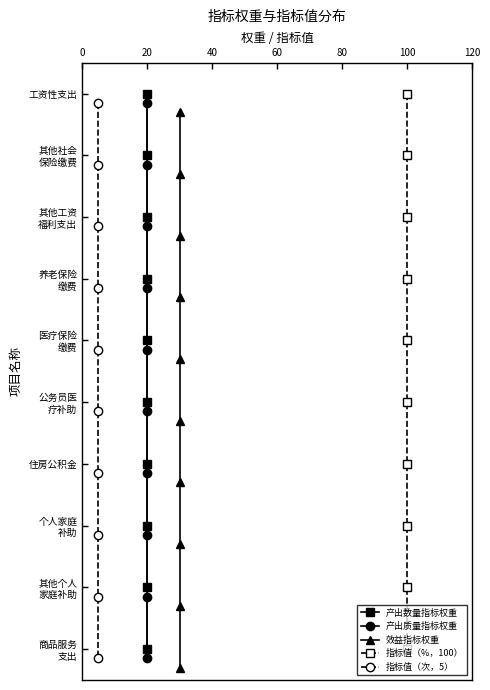

Which series has the widest spread of values?

产出数量指标权重